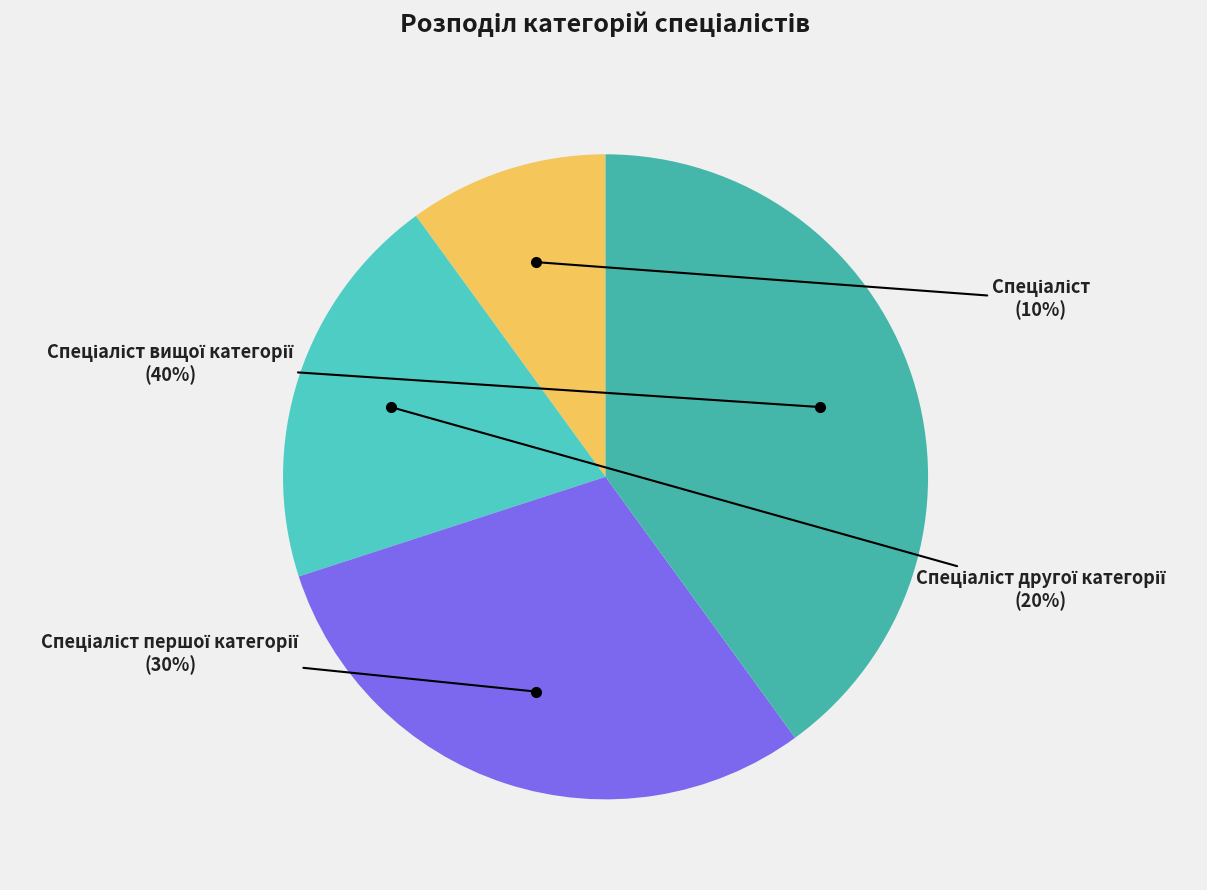

To the nearest percent, what is the average slice percentage?

25%